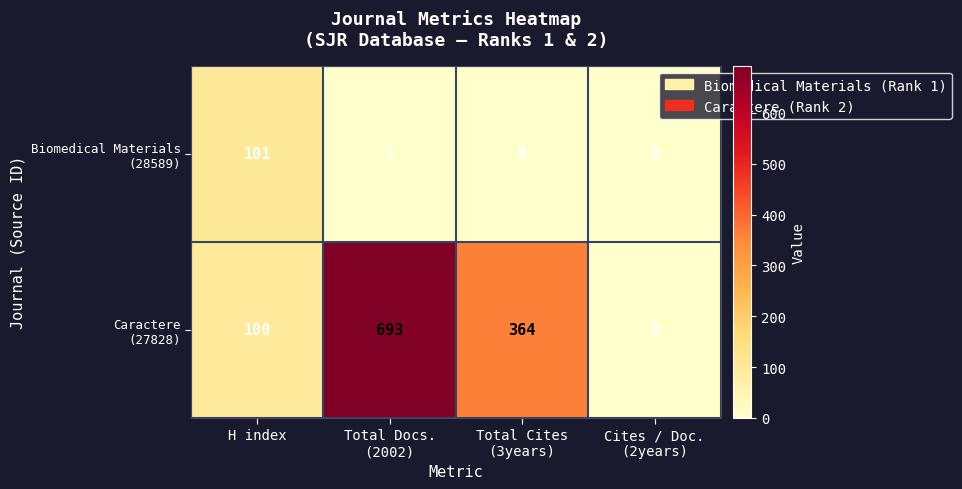

What is the maximum value shown in the chart?

693